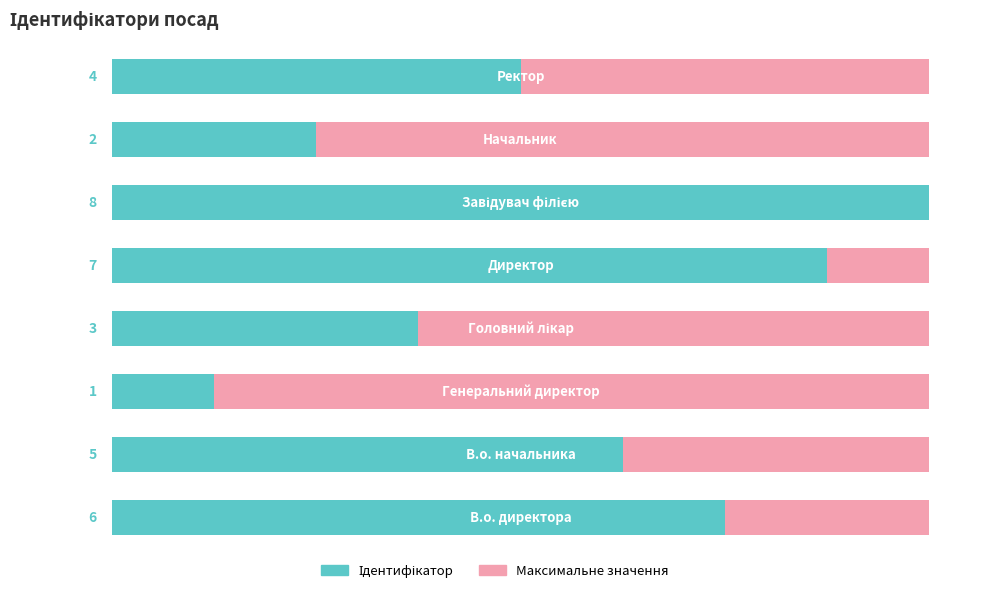

Rank the series by their maximum value, from lowest to highest.

Максимальне значення, Ідентифікатор